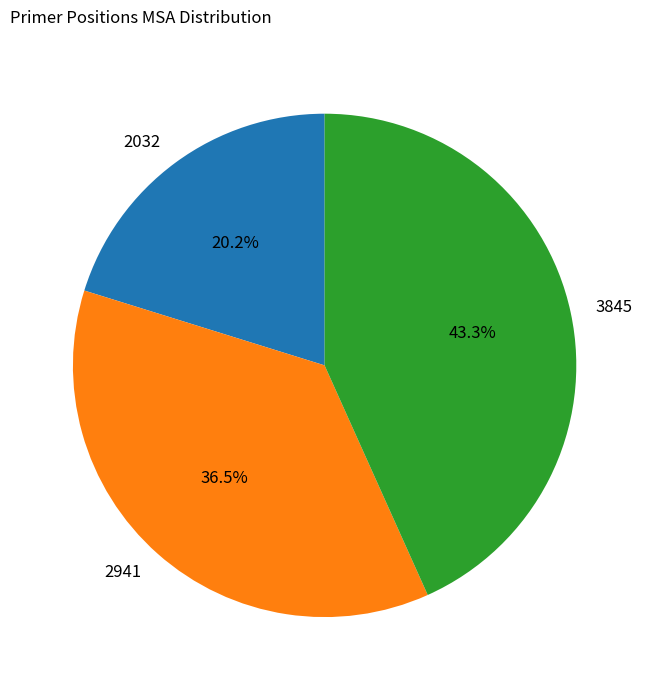

To the nearest percent, what is the average slice percentage?

33%